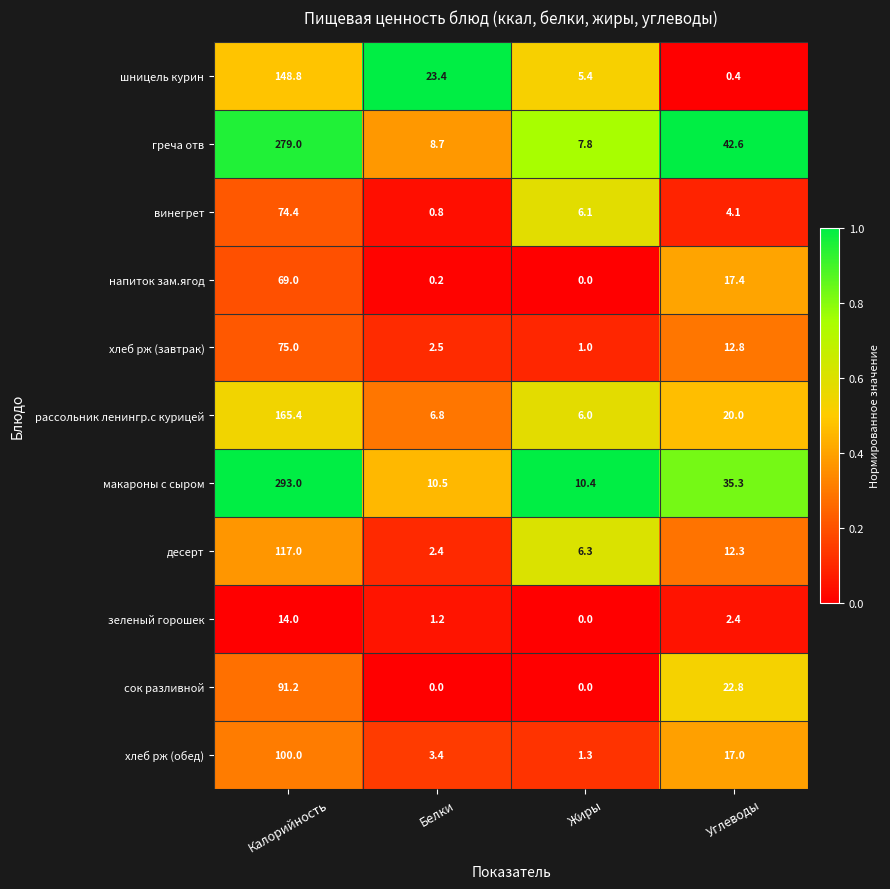

Which label corresponds to the largest value in the chart?

Калорийность